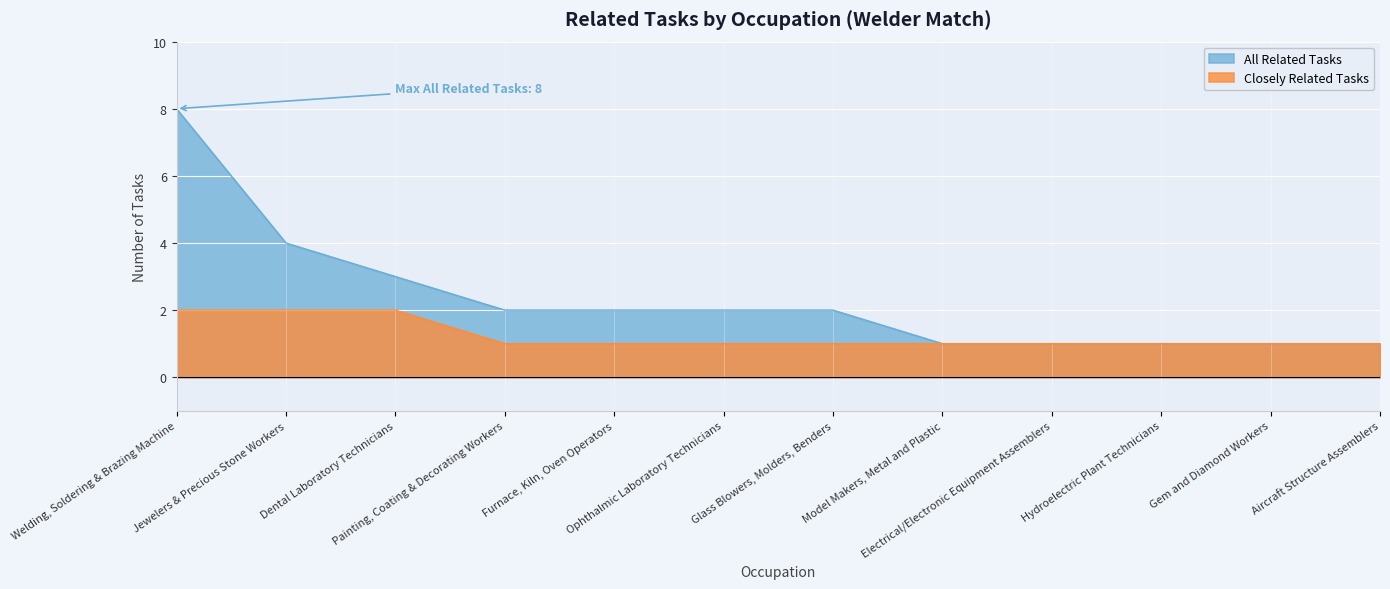

True or false: All Related Tasks and Closely Related Tasks cross at least once.

False